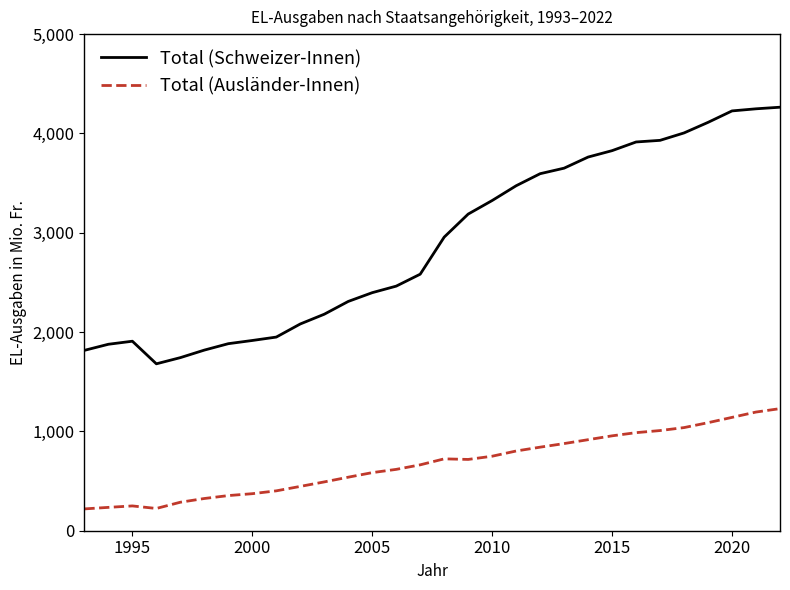

What is the difference between the maximum and minimum values in the Total (Ausländer-Innen) series?

1009.6